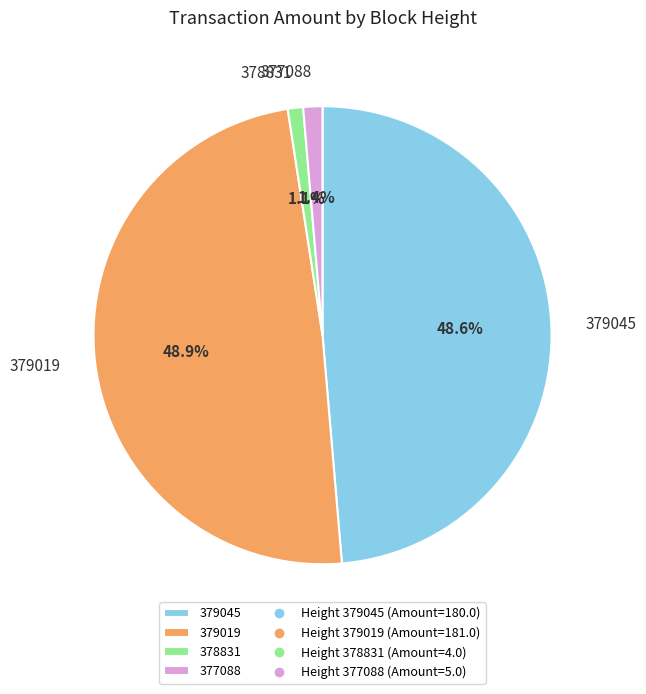

How many segments does this pie chart have?

4